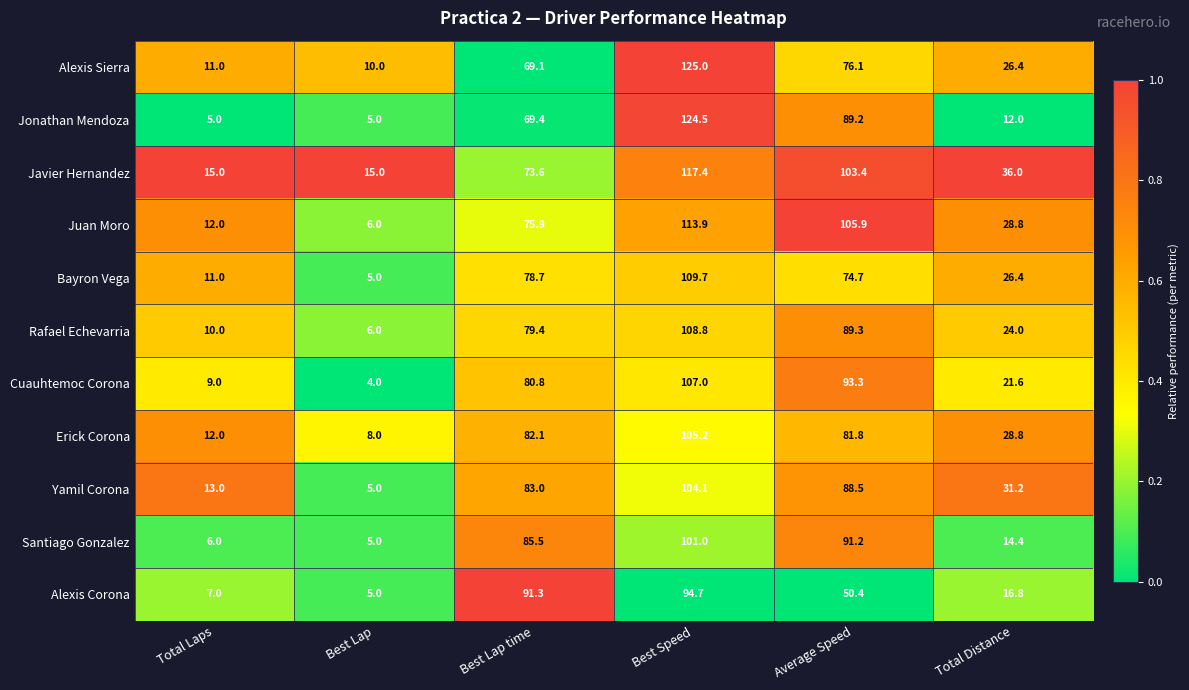

Which series changed the most between Best Lap time and Total Distance?

Alexis Corona